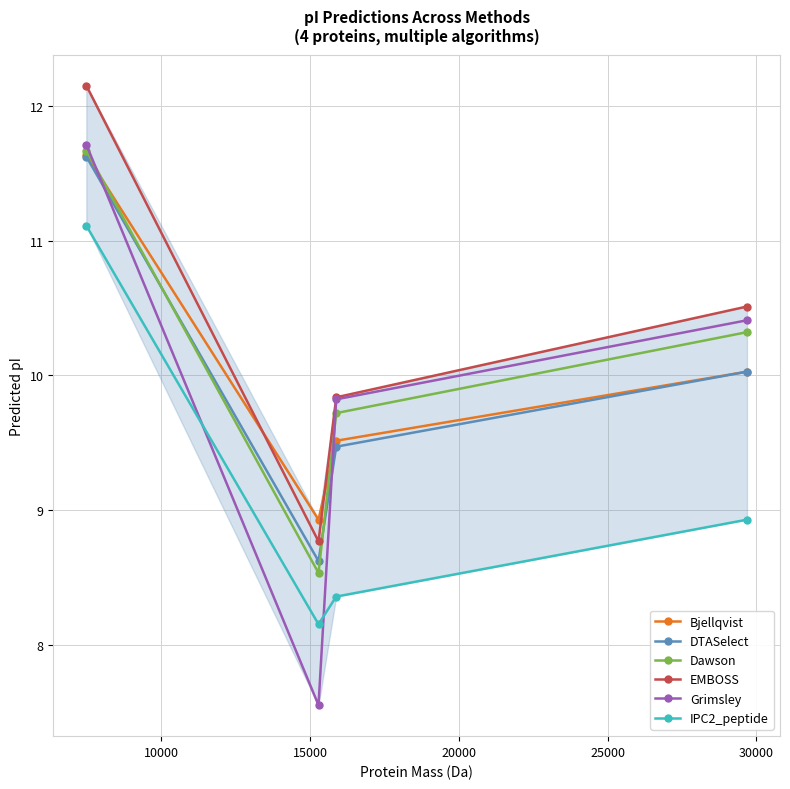

Which series has the widest spread of values?

Grimsley